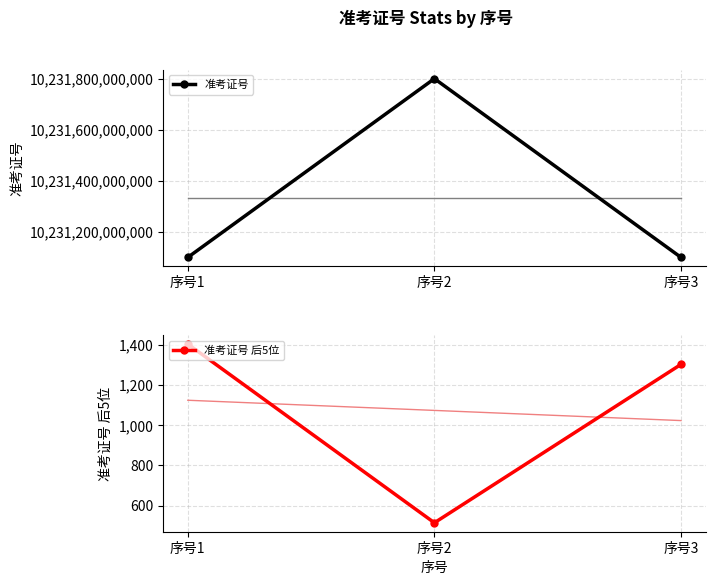

Is it true that 准考证号 后5位 equals 515 at 序号2?

True